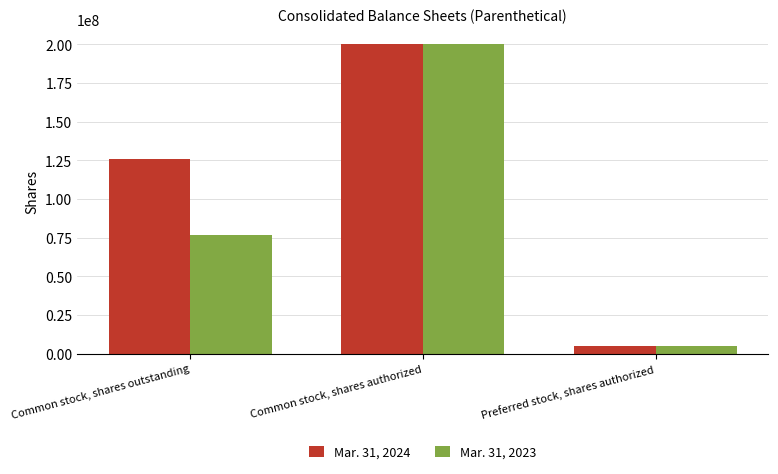

What is the total value across all series at Common stock, shares outstanding?

202761104